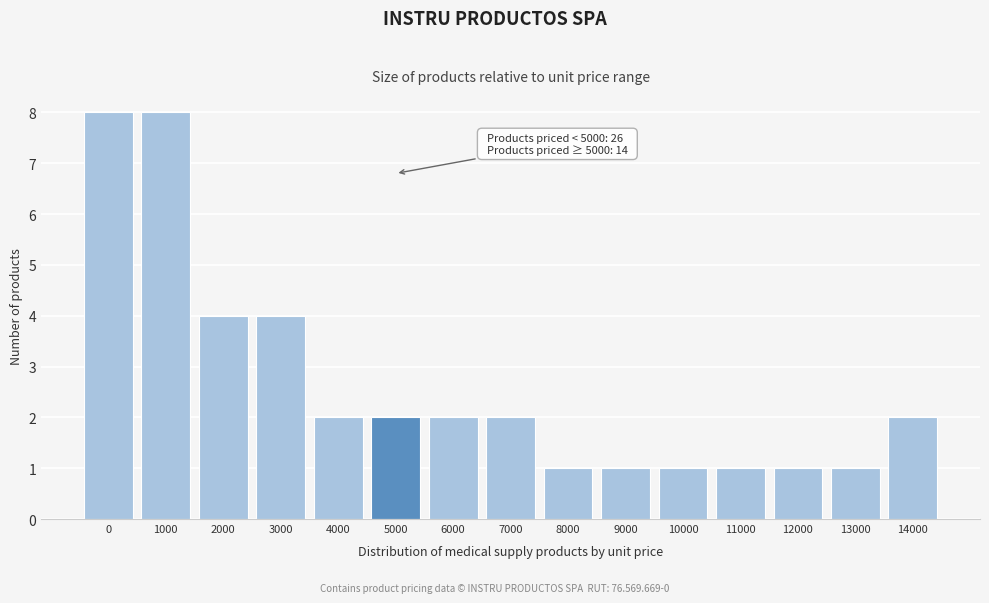

Reading left to right, list all the values displayed in this chart.

0=8	1000=8	2000=4	3000=4	4000=2	5000=2	6000=2	7000=2	8000=1	9000=1	10000=1	11000=1	12000=1	13000=1	14000=2